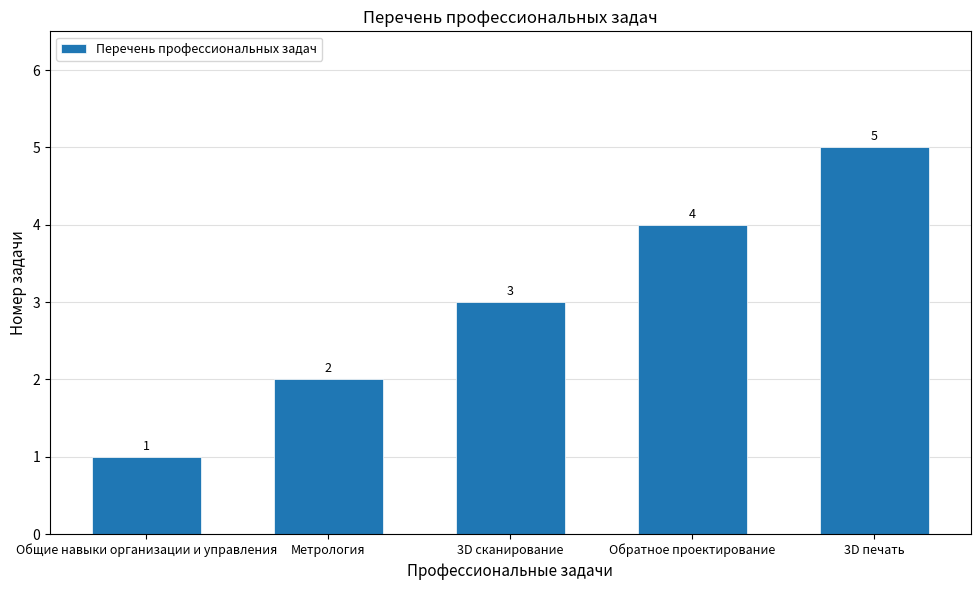

What is the difference between the second highest and second lowest values?

2